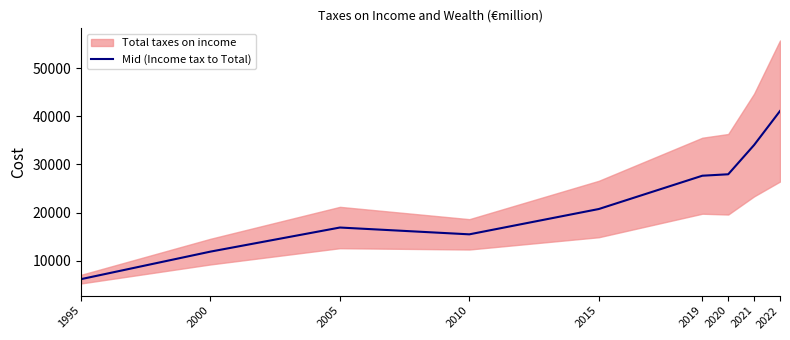

The value at 2021 is 58664.6. True or false?

False